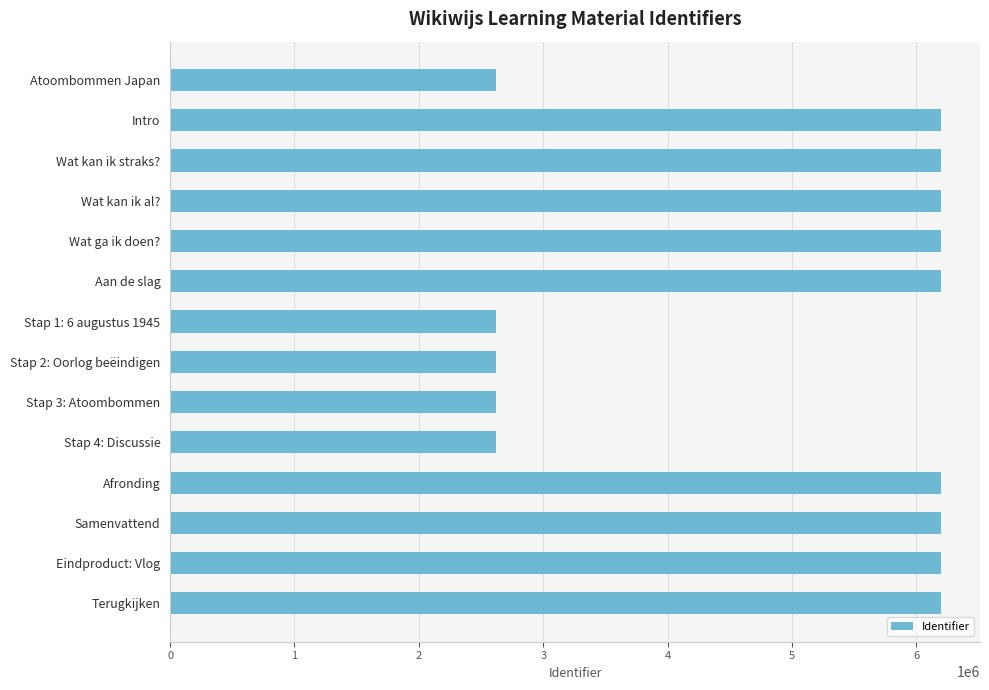

What is the change in value from Wat kan ik straks? to Stap 3: Atoombommen?

-3578840